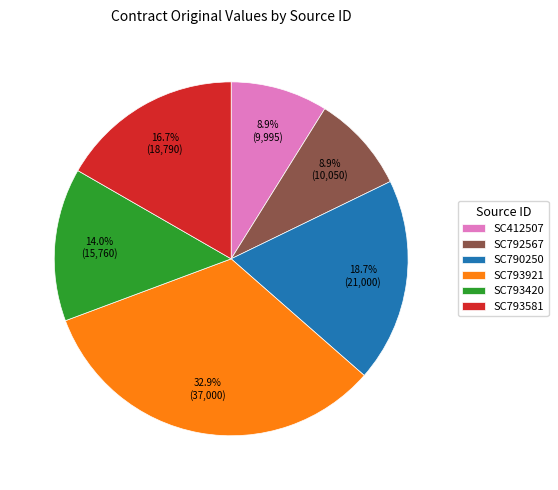

Is there any slice that represents more than half of the pie?

No